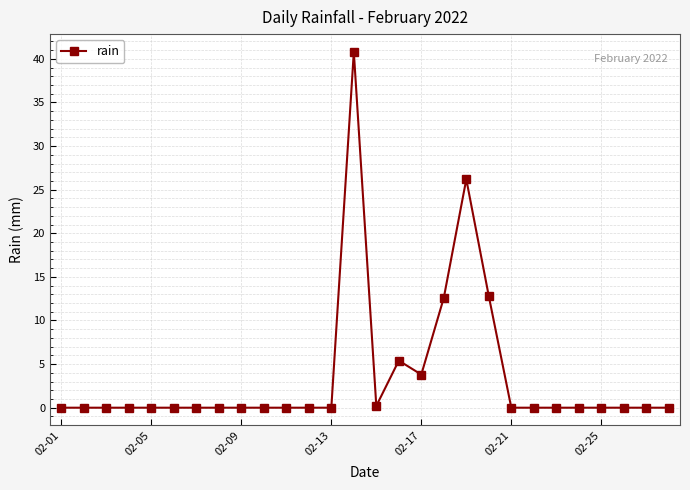

True or false: there are more than 1 points higher than both neighbors.

True